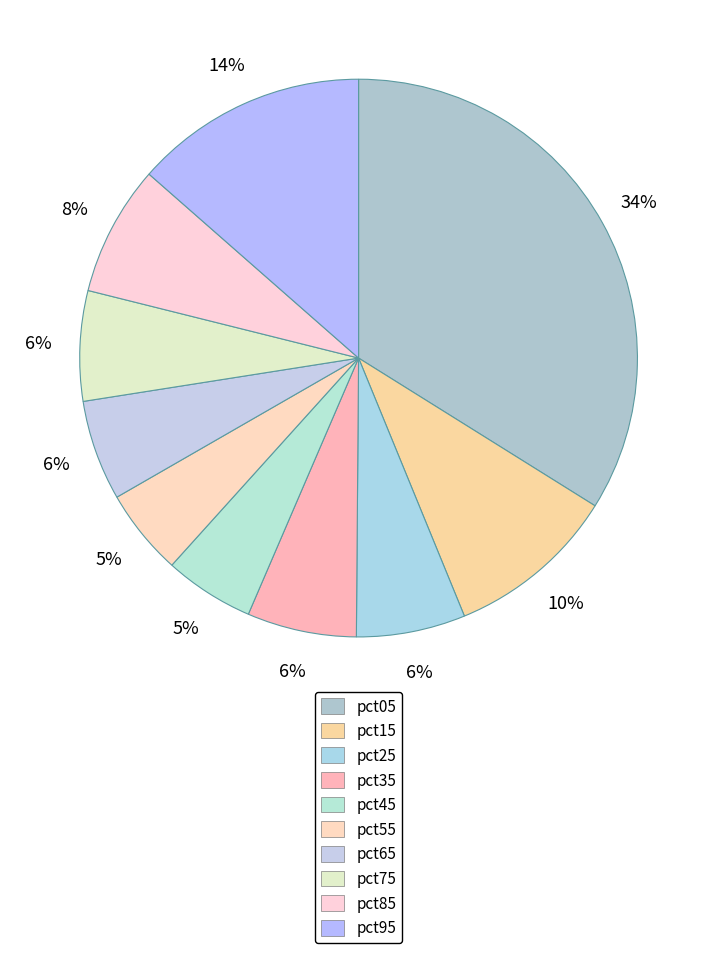

To the nearest percent, what is the combined percentage of pct85 and pct75?

14%